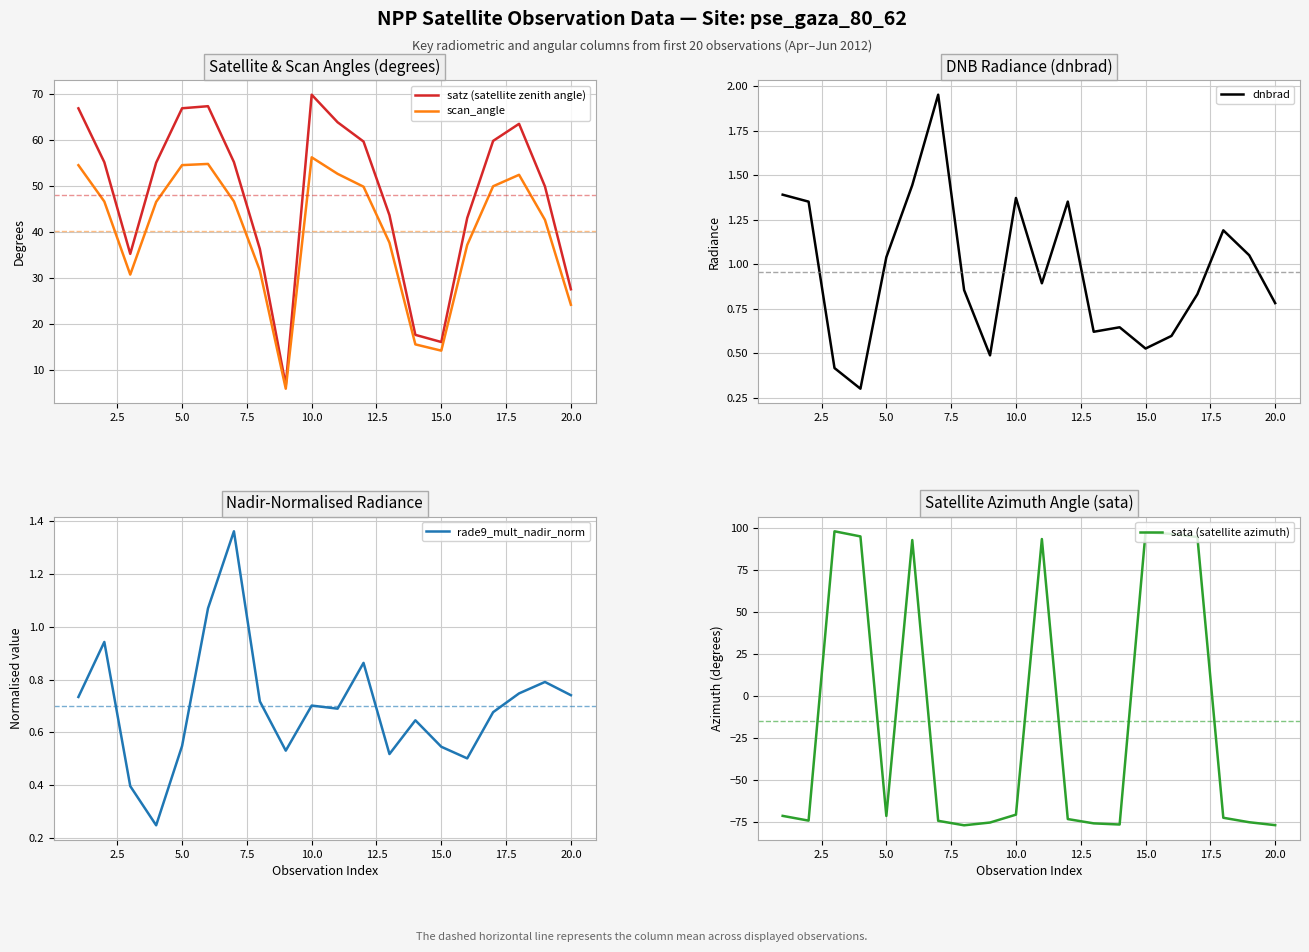

What is the highest value of the scan_angle series?

56.3